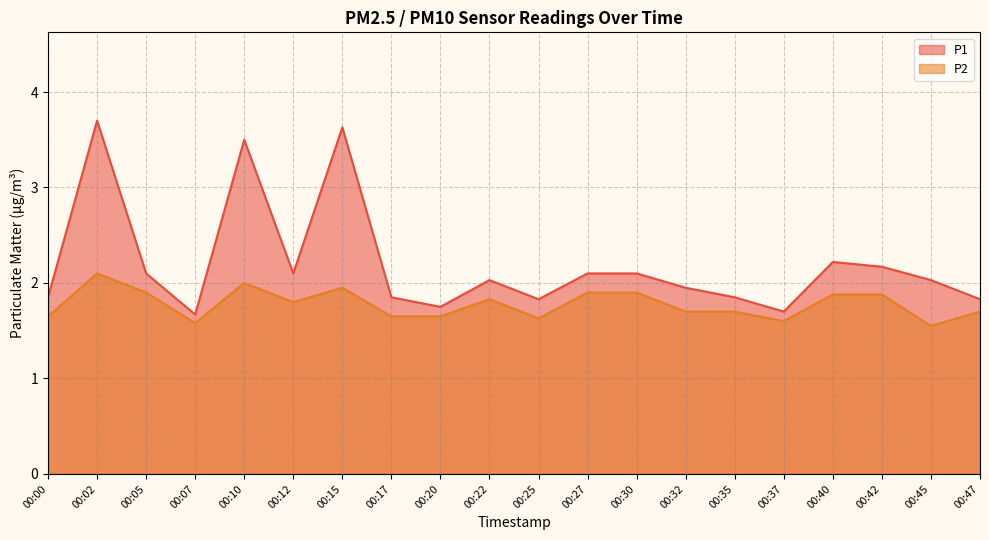

Is it true that P1 equals 3.7 at 00:02?

True